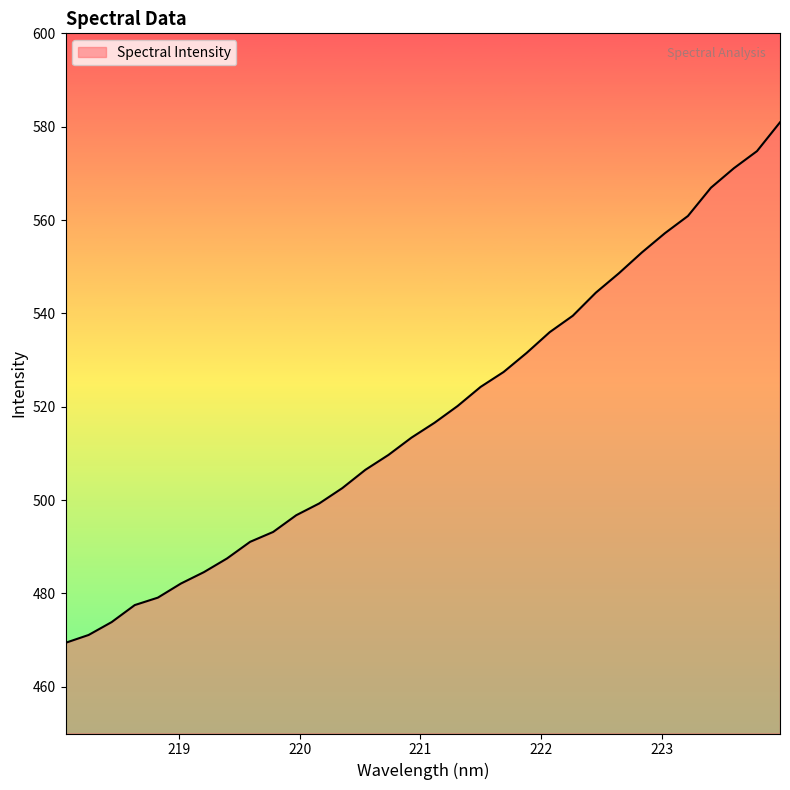

What is the greatest value displayed?

580.9